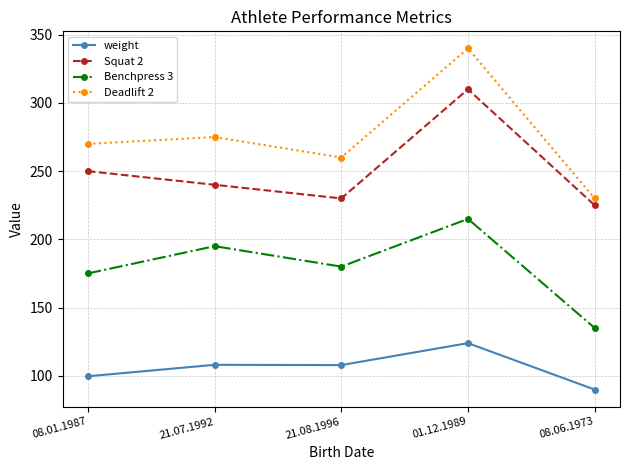

What is the minimum value for Deadlift 2?

230.0